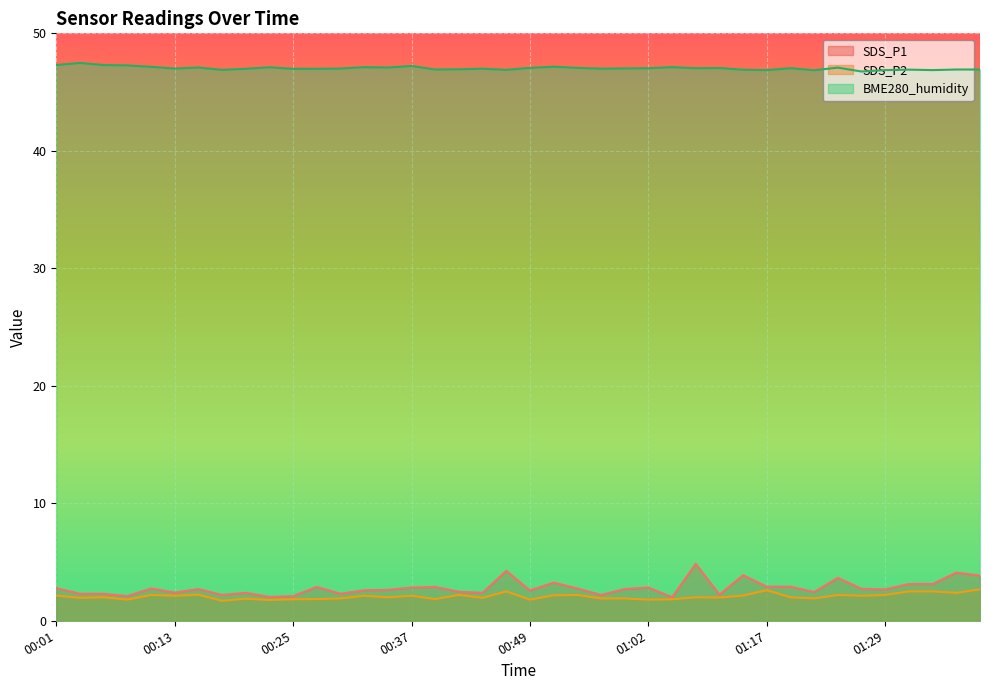

At 00:30, list the series in order from smallest to largest.

SDS_P2, SDS_P1, BME280_humidity